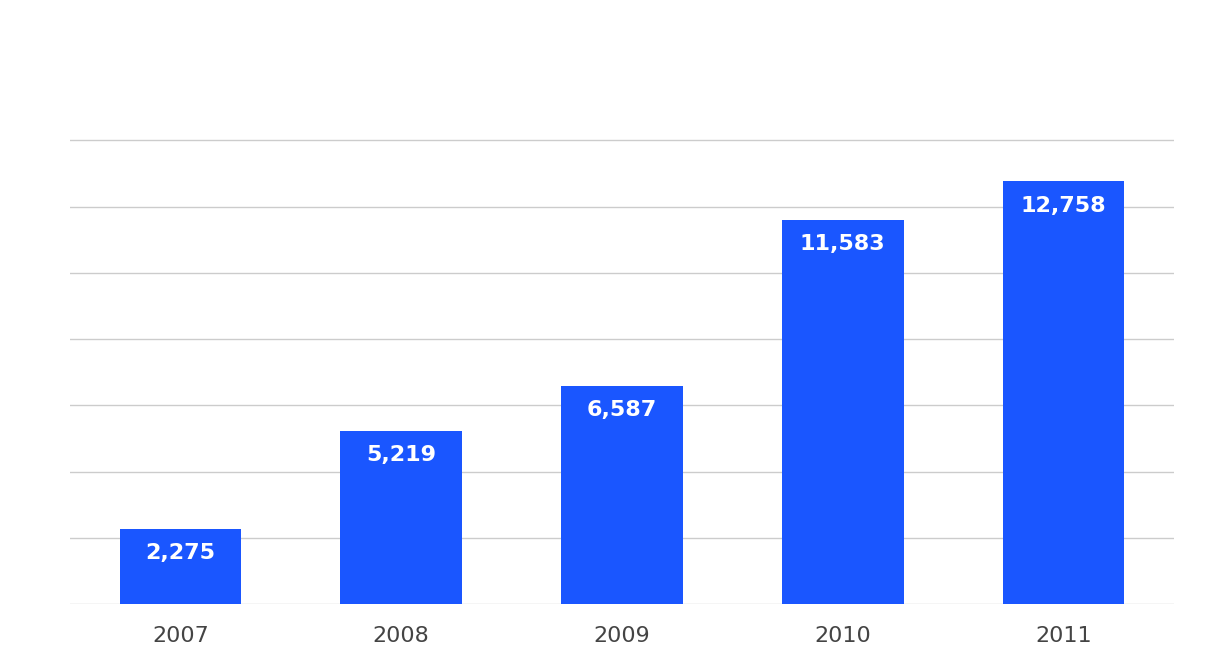

Reading right to left, list all the values displayed in this chart.

2011=12758	2010=11583	2009=6587	2008=5219	2007=2275